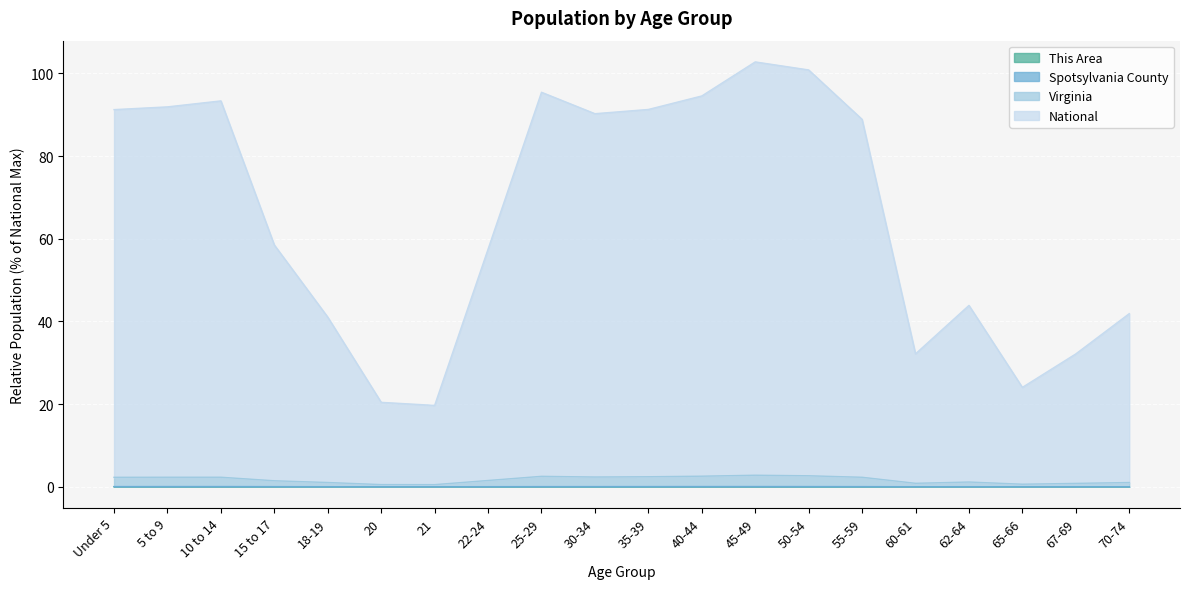

Is it true that Spotsylvania County equals 0.0 at 70-74?

False